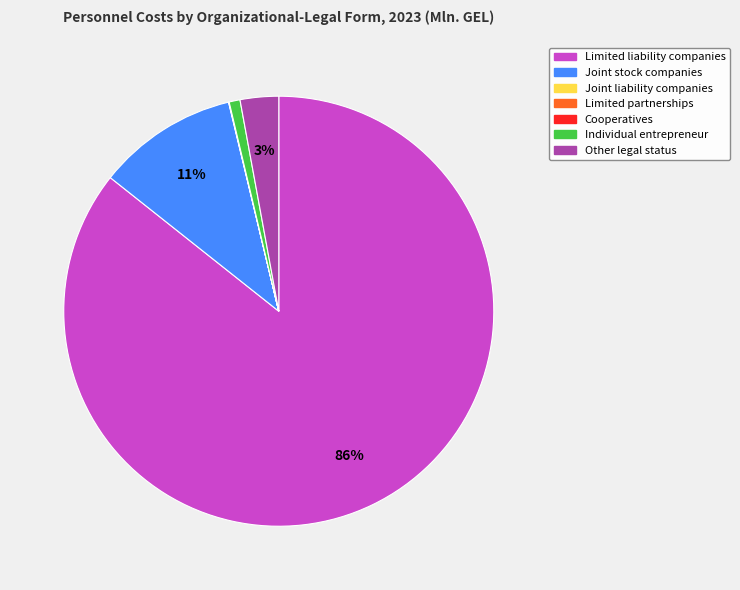

To the nearest percent, what is the average slice percentage?

14%